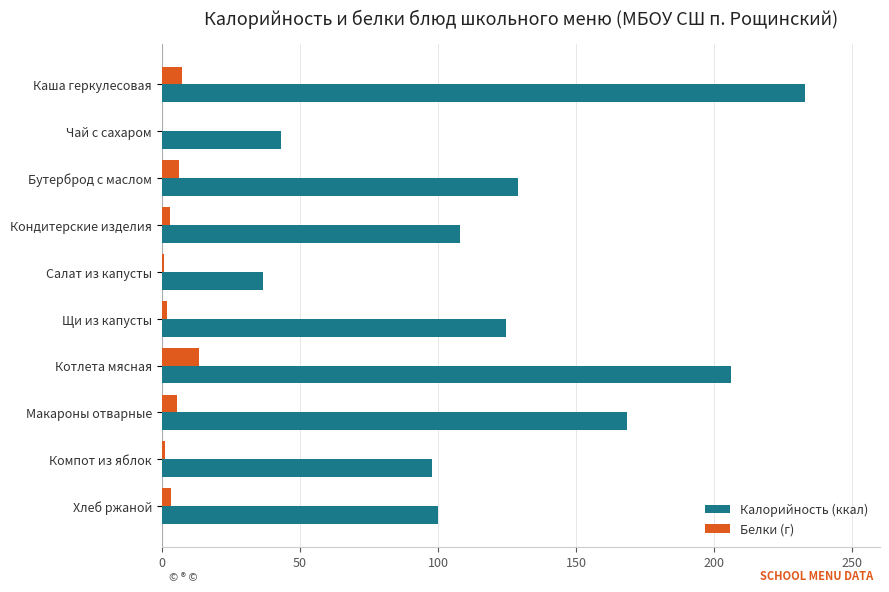

True or false: Калорийность (ккал) has a value of 62.5 at Салат из капусты.

False